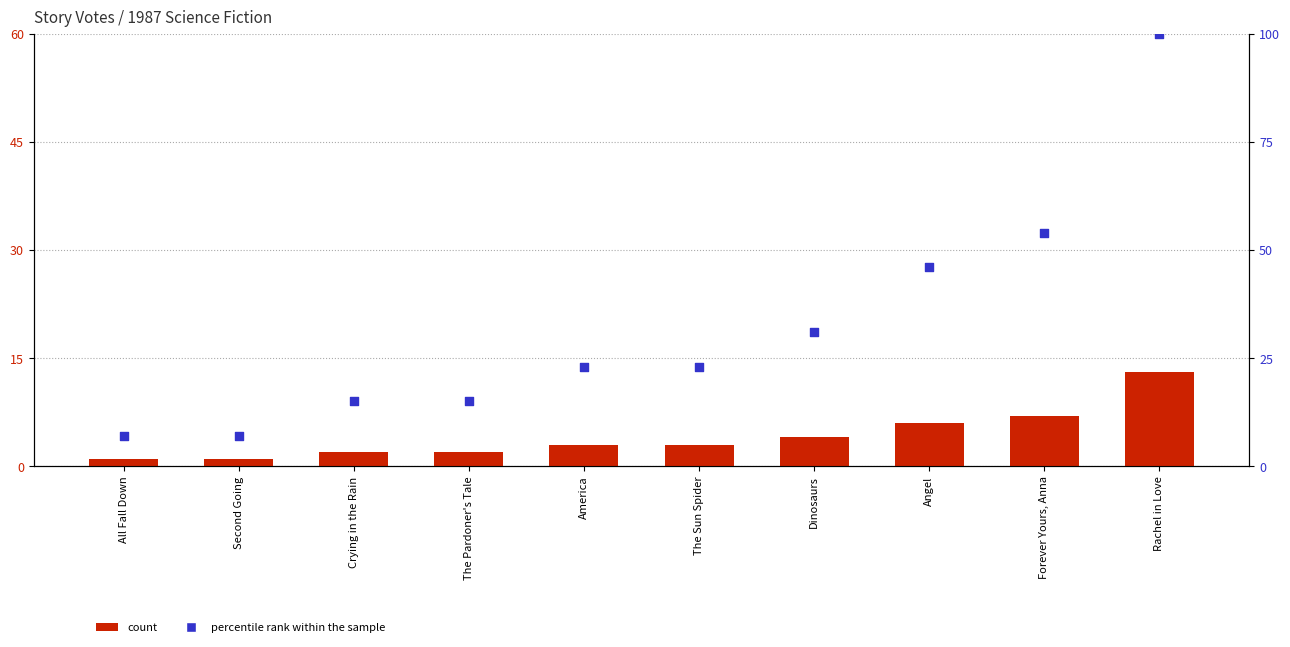

Which series has the largest total across all categories?

percentile rank within the sample